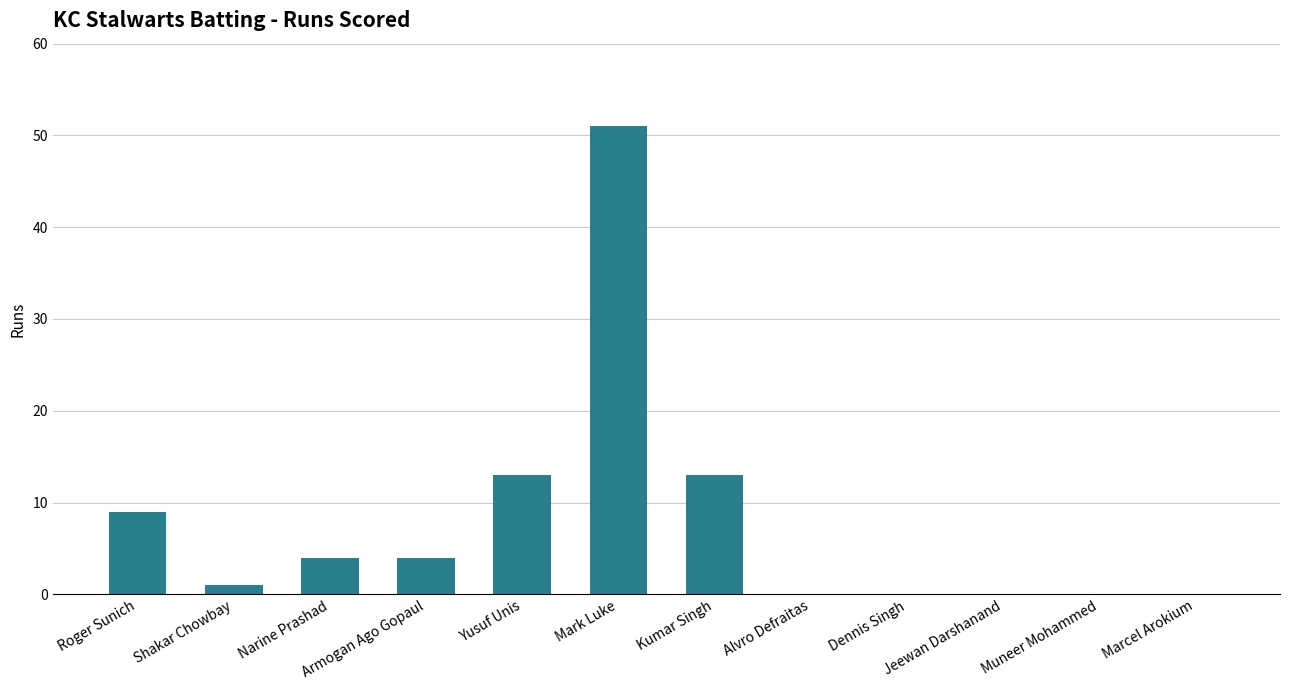

What is the greatest value displayed?

51